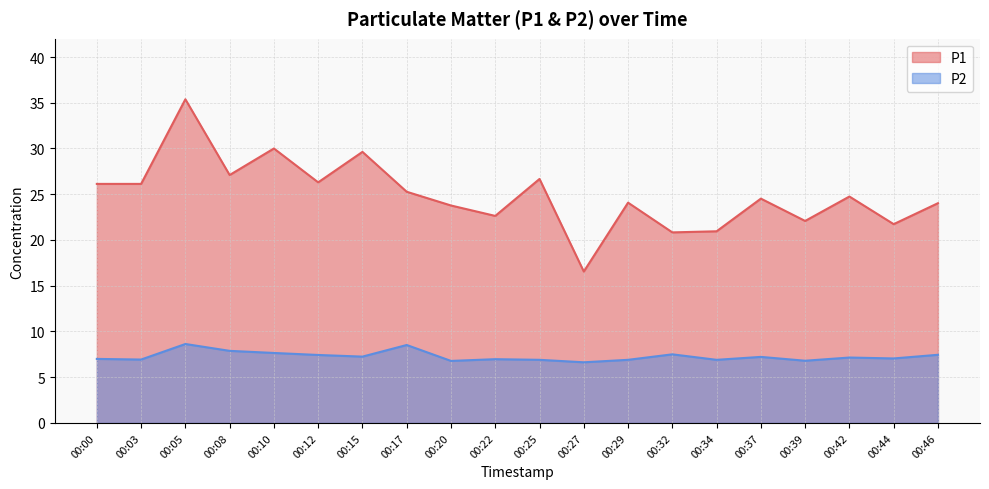

The value of P1 at 00:17 is 25.3. True or false?

True